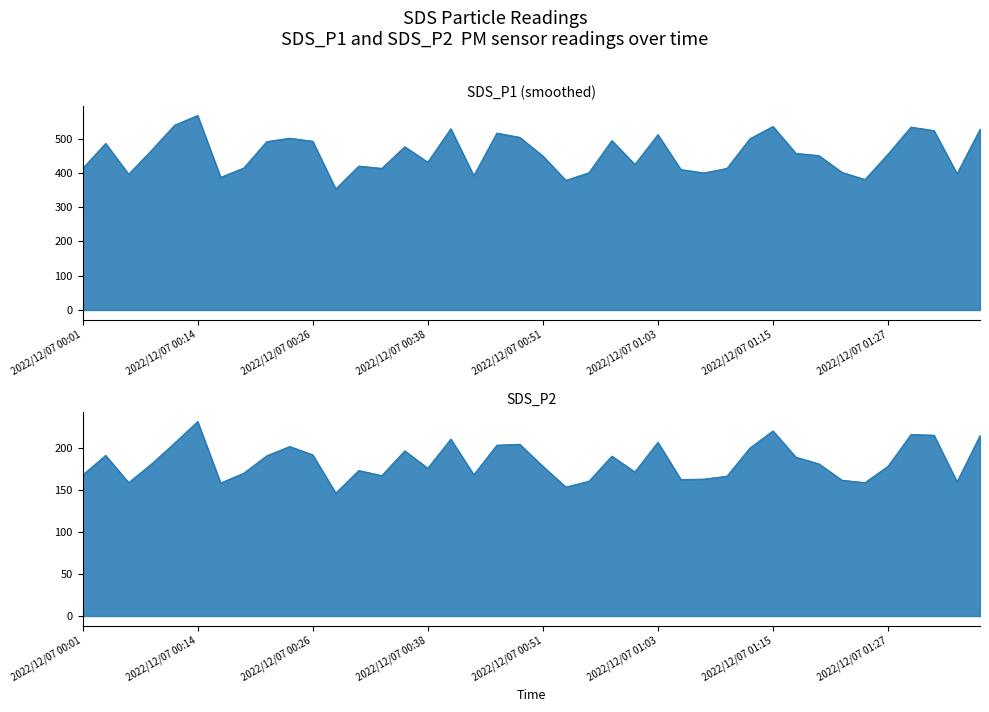

Where is the first local maximum for SDS_P2?

2022/12/07 00:04